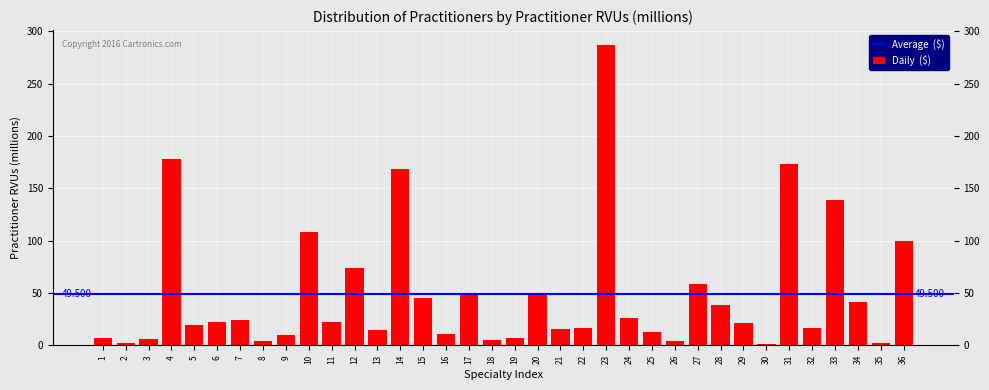

How many bars are there in total?

36